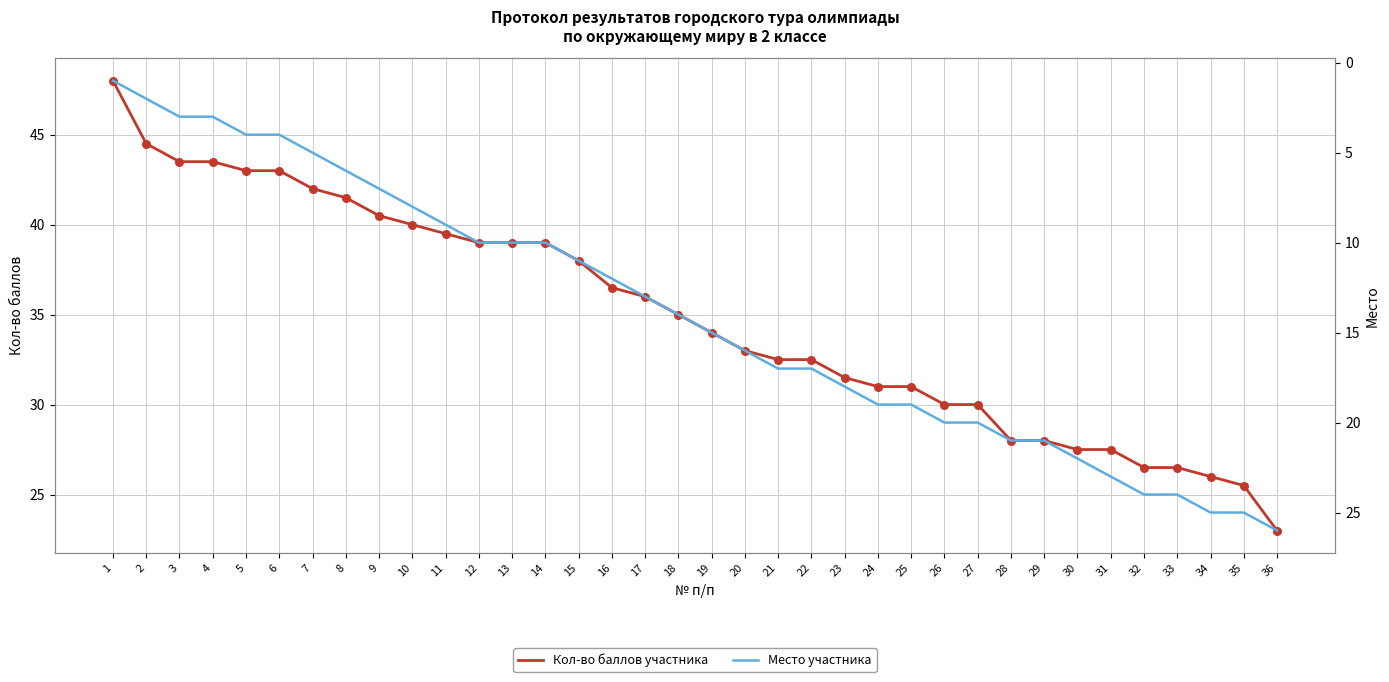

What is the total value across all series at 12?

49.0